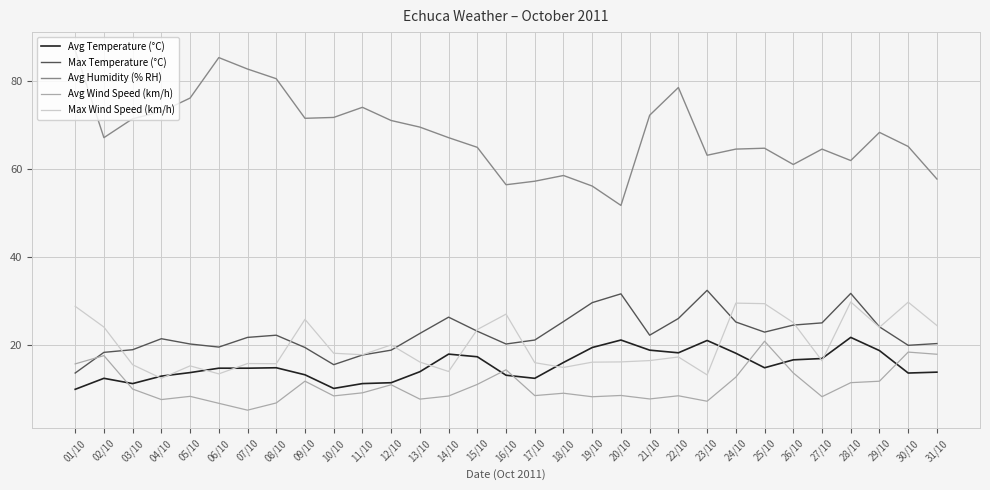

At which category does the chart reach its peak across all series?

01/10